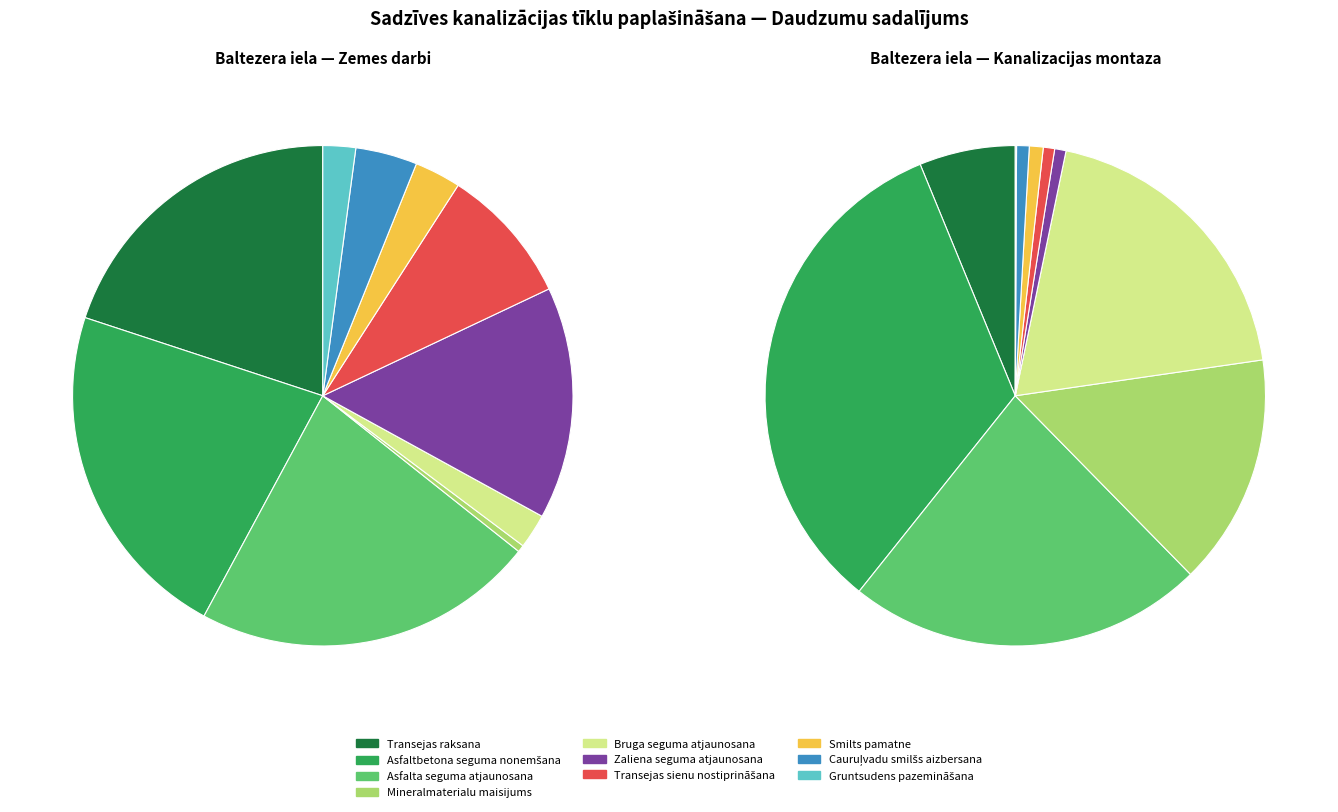

To the nearest percent, what is the difference between the largest and smallest slice percentages?

22%